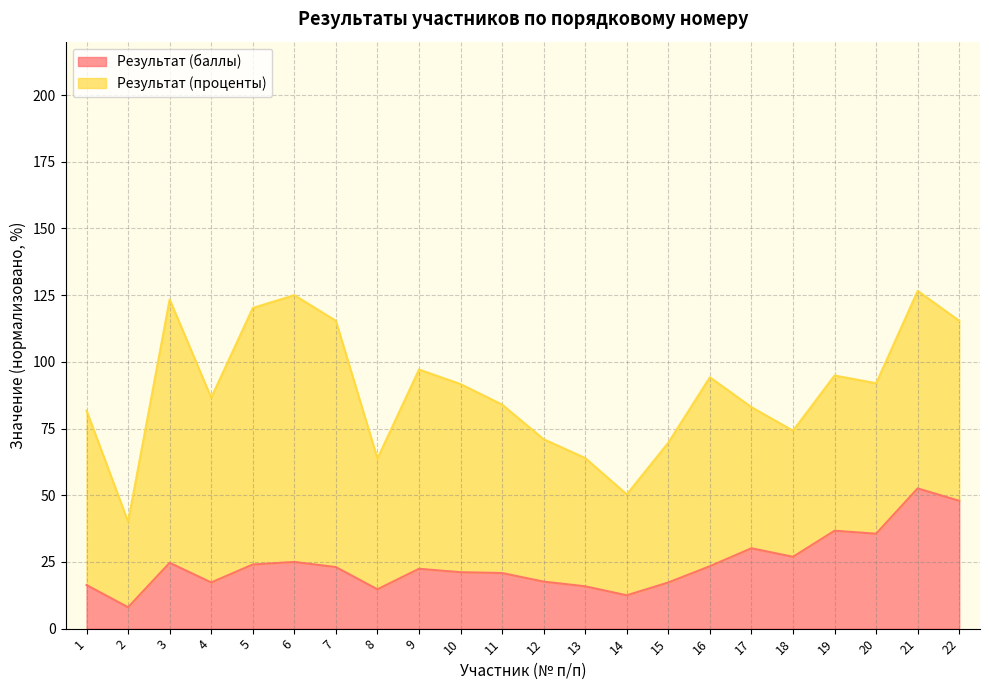

Is it true that the value at 12 is 26.0?

False